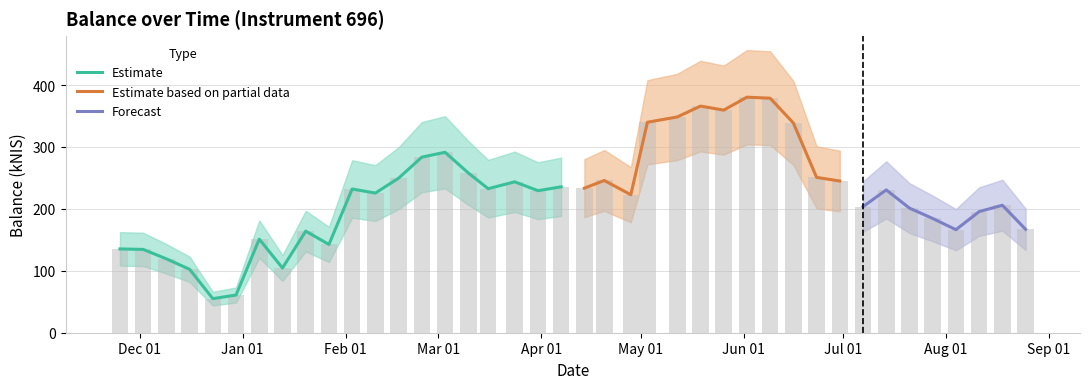

What is the average value?

222.9